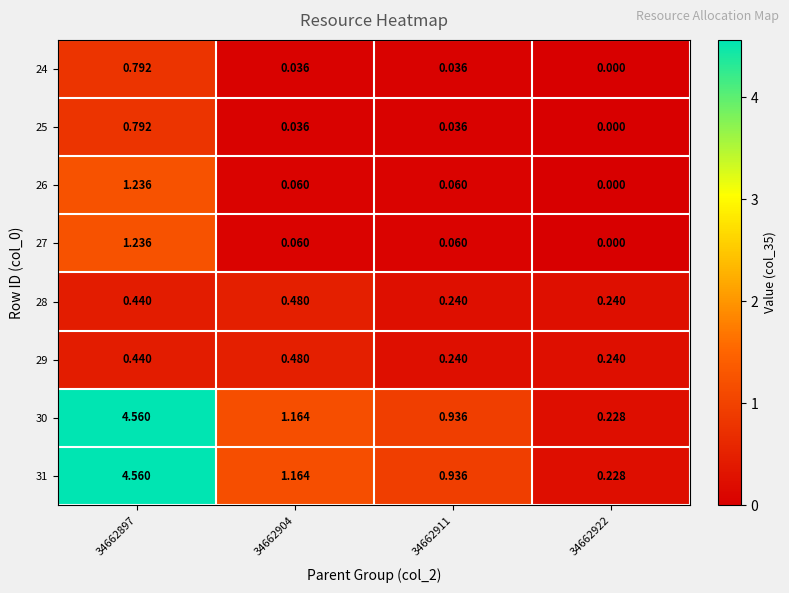

Is the value of 28 at 34662911 greater than the value of 30 at 34662911?

No